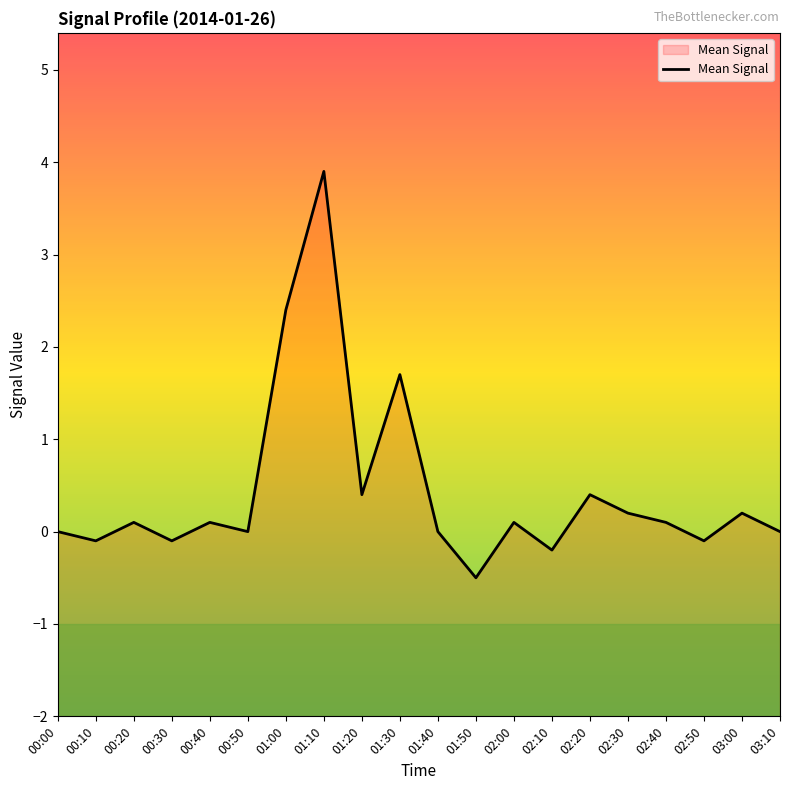

Reading right to left, what are all the values shown in this chart?

-0.0	0.2	-0.1	0.1	0.2	0.4	-0.2	0.1	-0.5	0.0	1.7	0.4	3.9	2.4	0.0	0.1	-0.1	0.1	-0.1	0.0